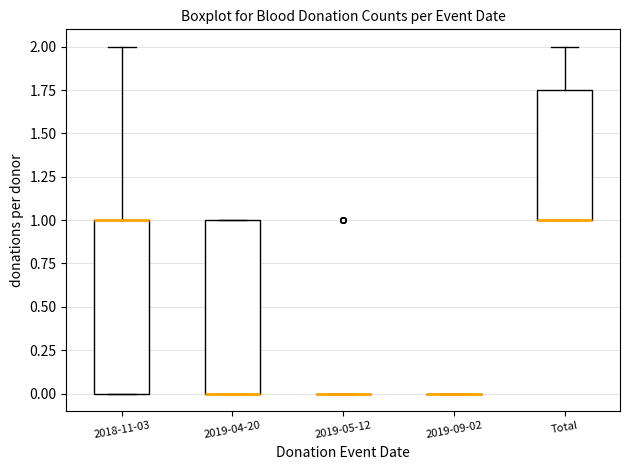

Where is the upper edge of the box for 2019-04-20 on the y-axis? The values are not printed on the chart, so give them approximately, as read against the axis.

1.00